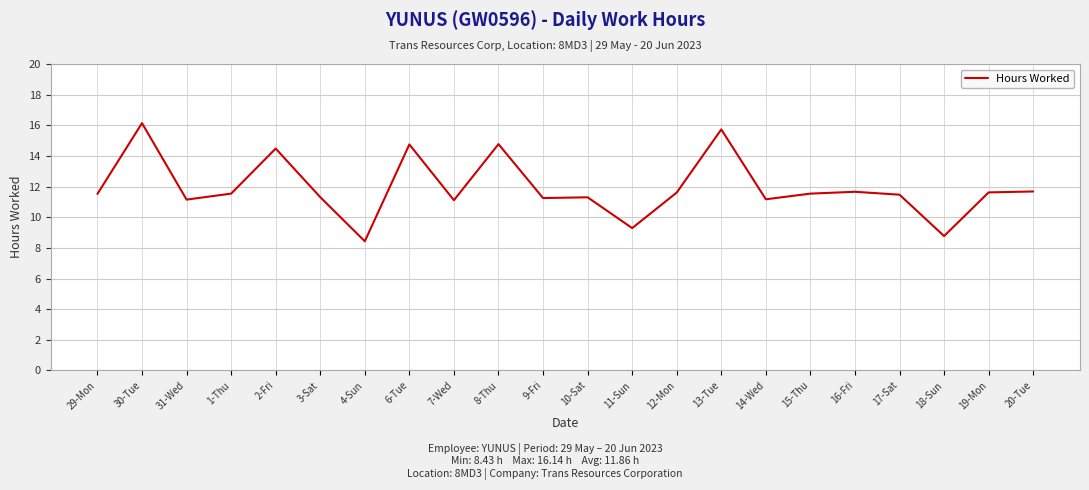

The chart shows a value of 11.2 at 31-Wed. True or false?

True